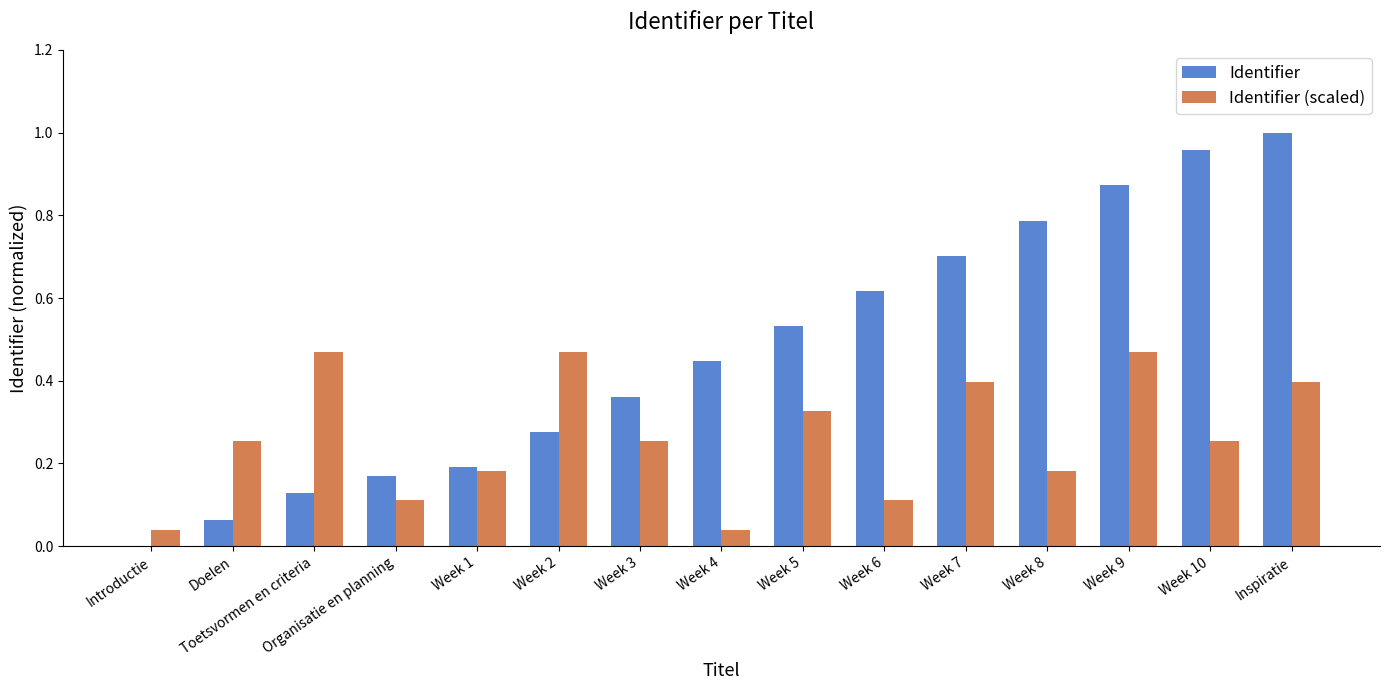

Between Week 1 and Week 2, which series saw the biggest shift?

Identifier (scaled)